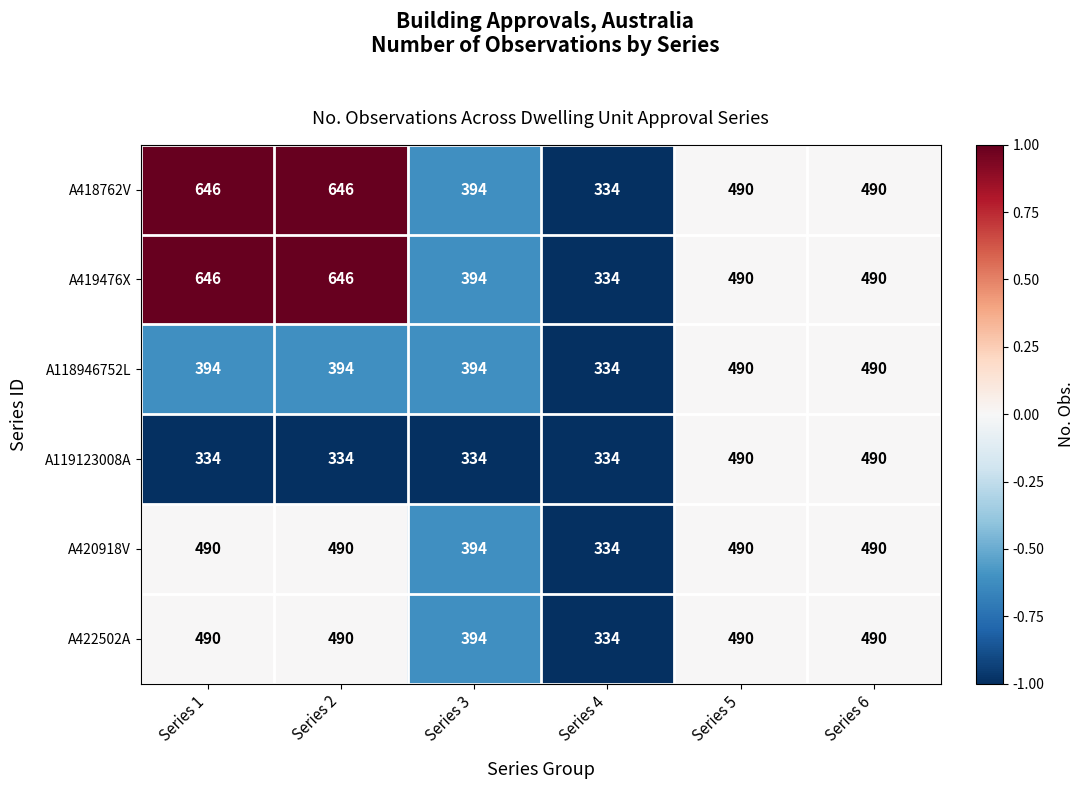

The A119123008A series shows 201 at Series 3. True or false?

False